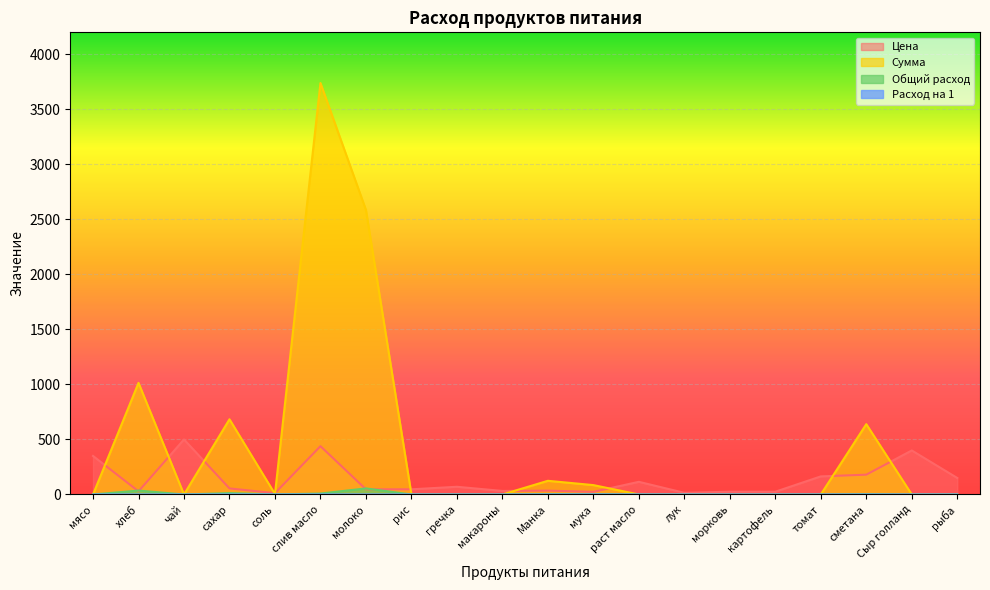

What is the value of the Расход на 1 point at the 7th from the left?

0.2